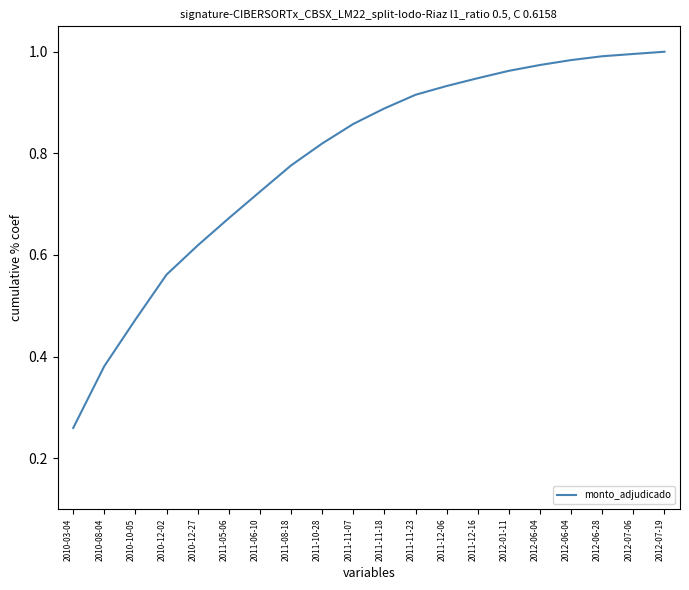

Is this an area chart (filled region under the line)?

No